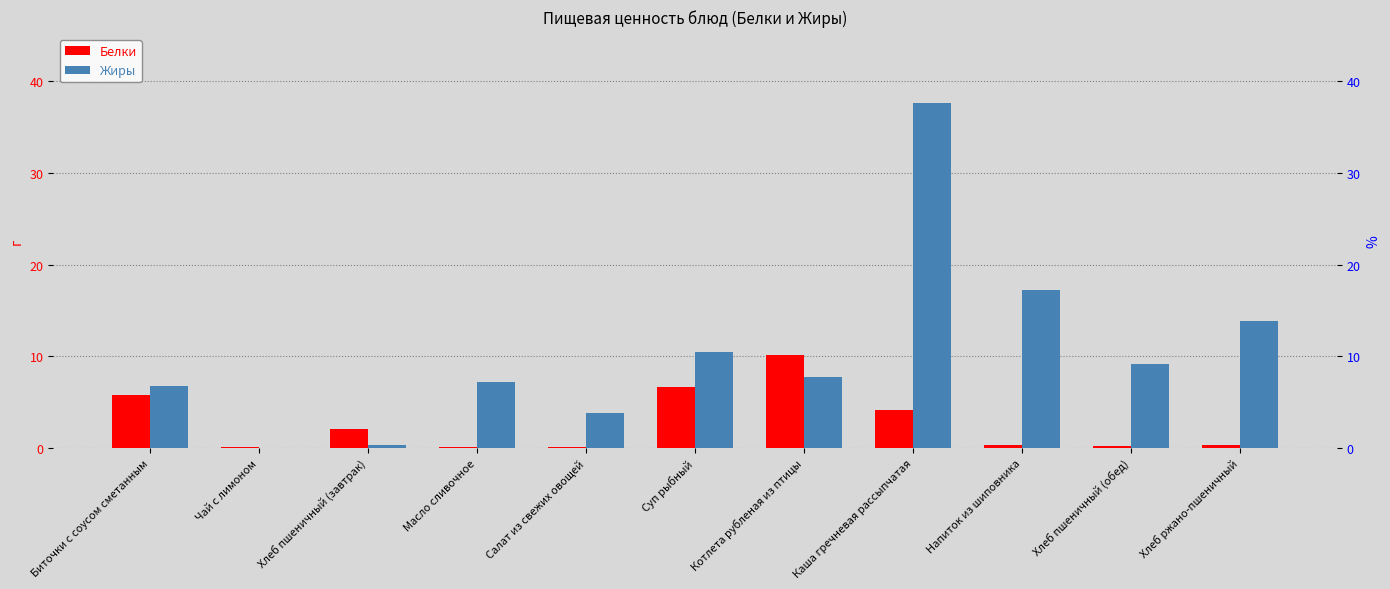

Count the number of data series in this chart.

2